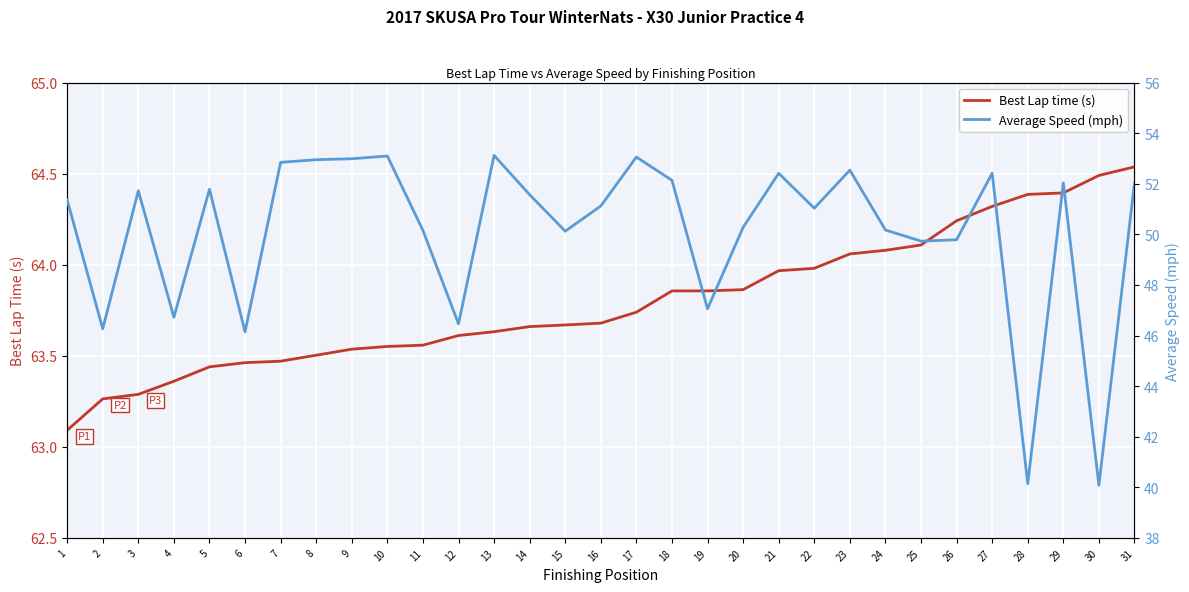

Which series changed the most between 14 and 29?

Best Lap time (s)